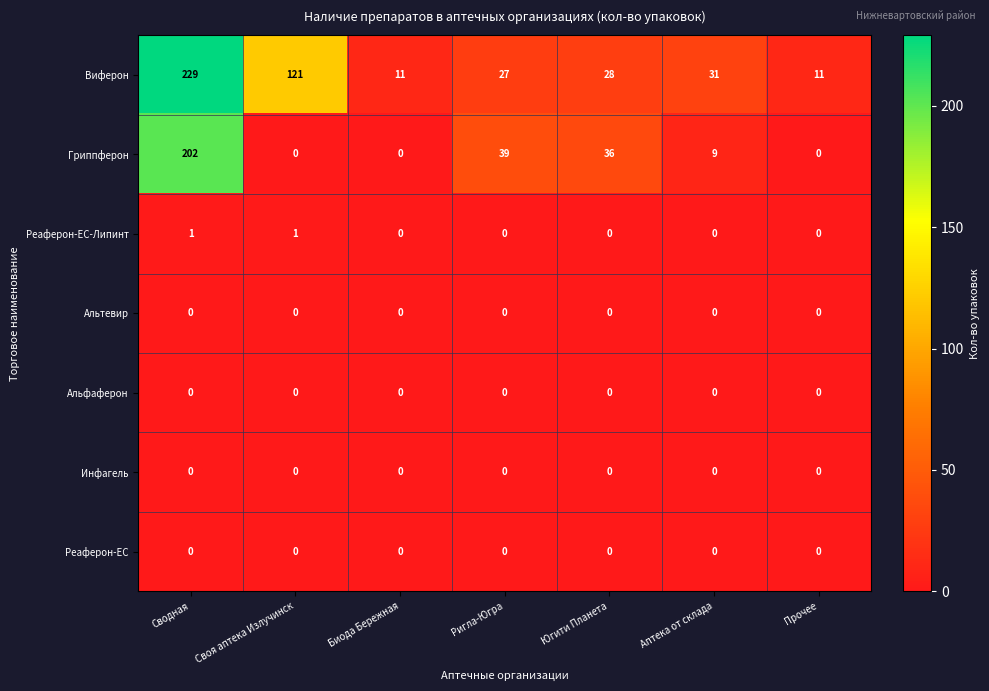

The value of Инфагель at Биода Бережная is 0. True or false?

True